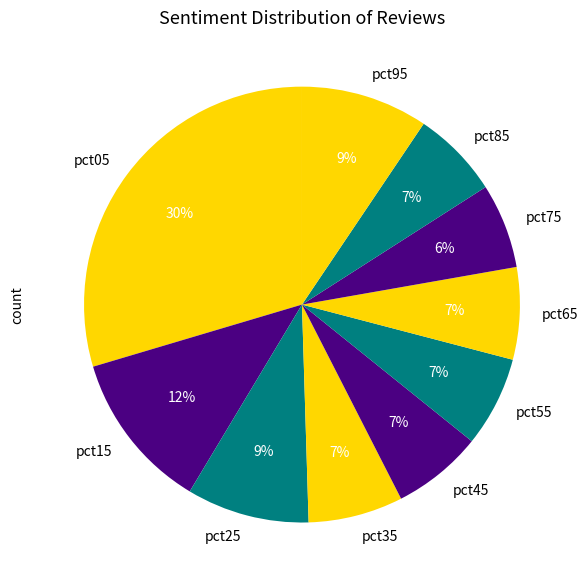

To the nearest percent, what portion does pct25 represent?

9%